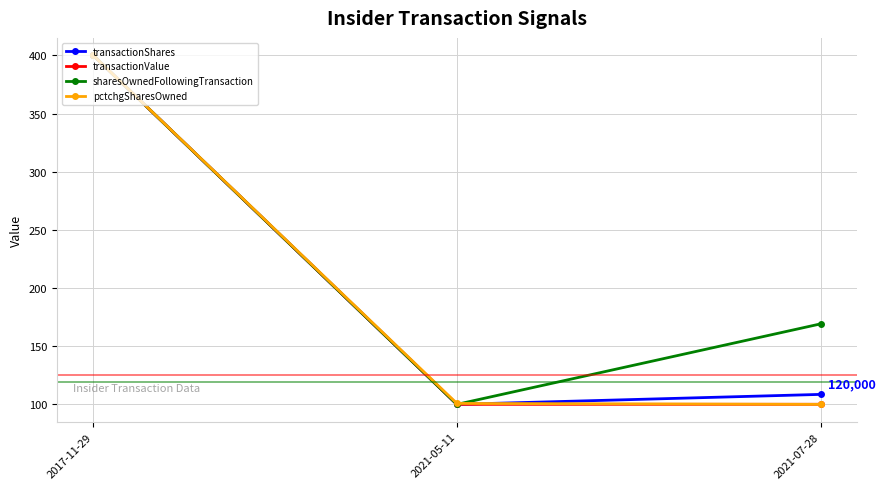

What are all the series names shown in the legend?

transactionShares, transactionValue, sharesOwnedFollowingTransaction, pctchgSharesOwned